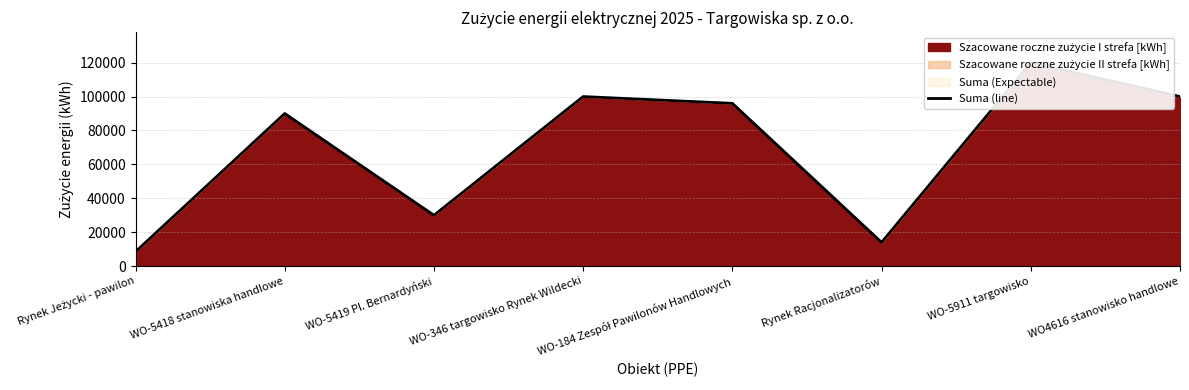

Reading left to right, what are all the values shown in this chart?

8500	90000	30000	100000	96000	14000	120000	100000